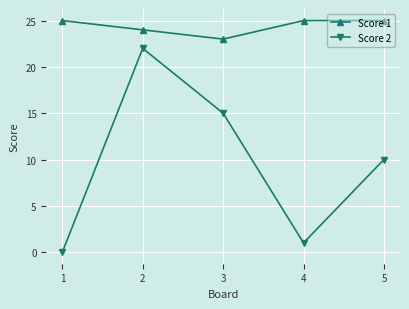

Is it true that Score 1 equals 38 at 1?

False